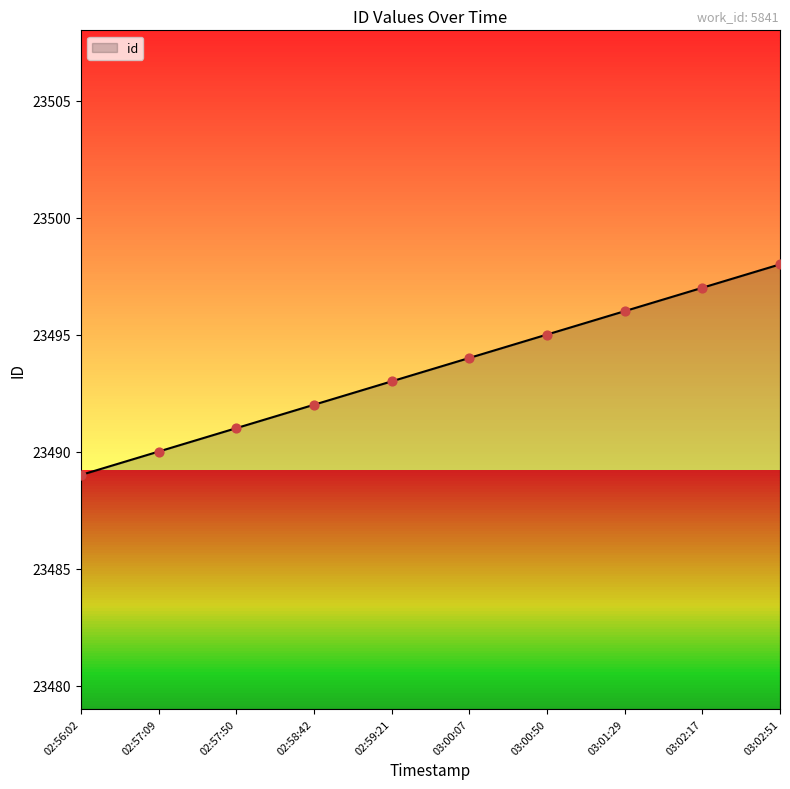

What is the change in value from 02:57:50 to 03:01:29?

+5